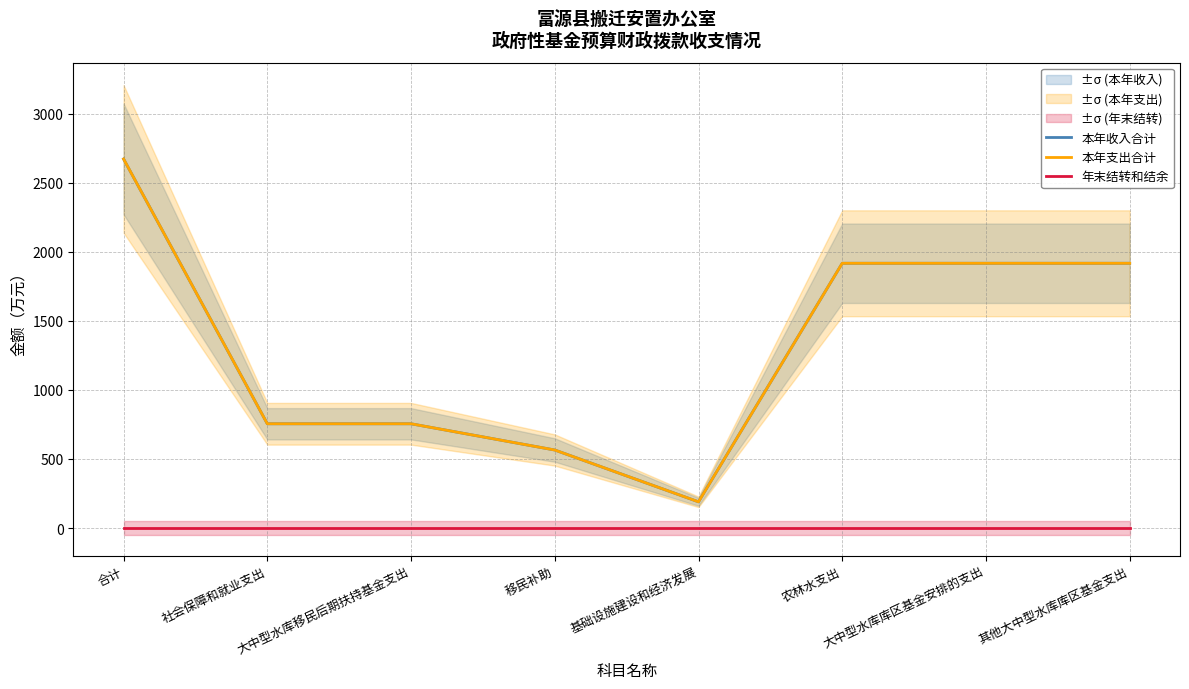

What is the difference between the highest and lowest values at 社会保障和就业支出?

754.9